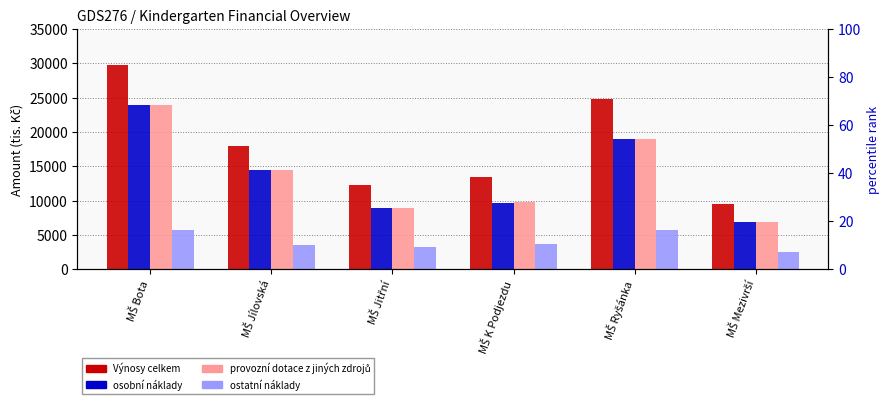

Reading left to right, what are all the values shown in this chart?

Výnosy celkem: MŠ Bota=29746.3	MŠ Jílovská=18021.0	MŠ Jitřní=12293.3	MŠ K Podjezdu=13499.5	MŠ Ryšánka=24763.4	MŠ Mezivrší=9452.1
osobní náklady: MŠ Bota=23851.7	MŠ Jílovská=14431.0	MŠ Jitřní=8938.3	MŠ K Podjezdu=9716.5	MŠ Ryšánka=18922.0	MŠ Mezivrší=6825.8
provozní dotace z jiných zdrojů: MŠ Bota=23979.2	MŠ Jílovská=14506.4	MŠ Jitřní=8992.3	MŠ K Podjezdu=9766.5	MŠ Ryšánka=19035.2	MŠ Mezivrší=6862.6
ostatní náklady: MŠ Bota=5739.6	MŠ Jílovská=3480.1	MŠ Jitřní=3215.0	MŠ K Podjezdu=3718.0	MŠ Ryšánka=5696.4	MŠ Mezivrší=2533.2